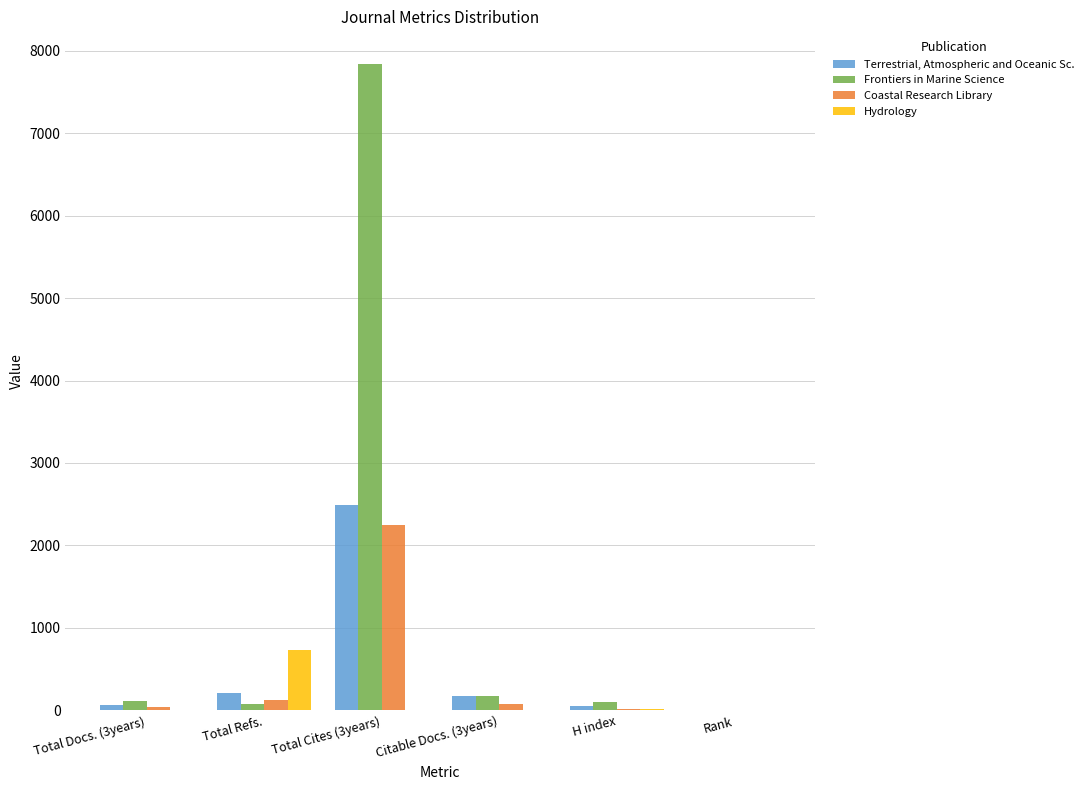

Which category has the highest value across all series?

Total Cites (3years)